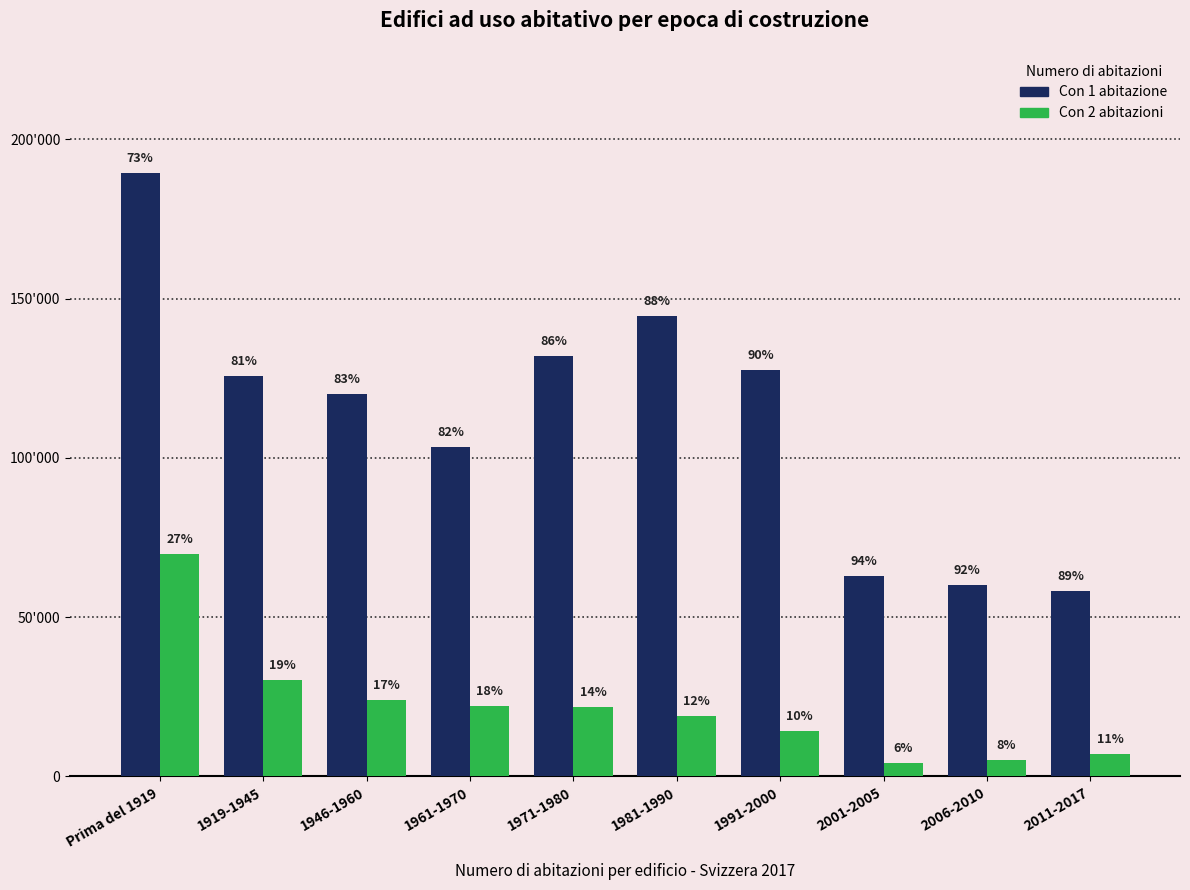

What are all the series names shown in the legend?

Con 1 abitazione, Con 2 abitazioni